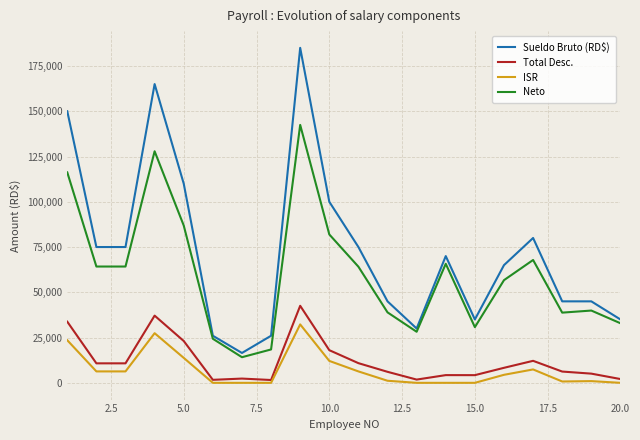

List the series in order of their peak value, highest first.

Sueldo Bruto (RD$), Neto, Total Desc., ISR